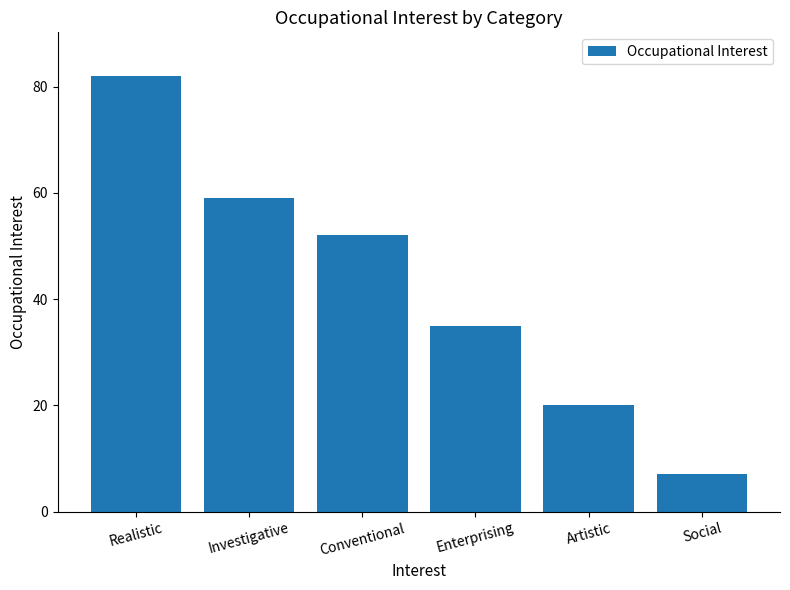

Are the bars horizontal?

No